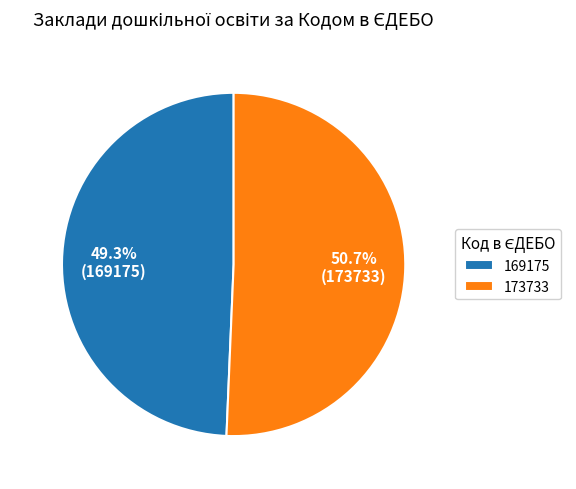

Which slice represents more than half of the pie?

173733